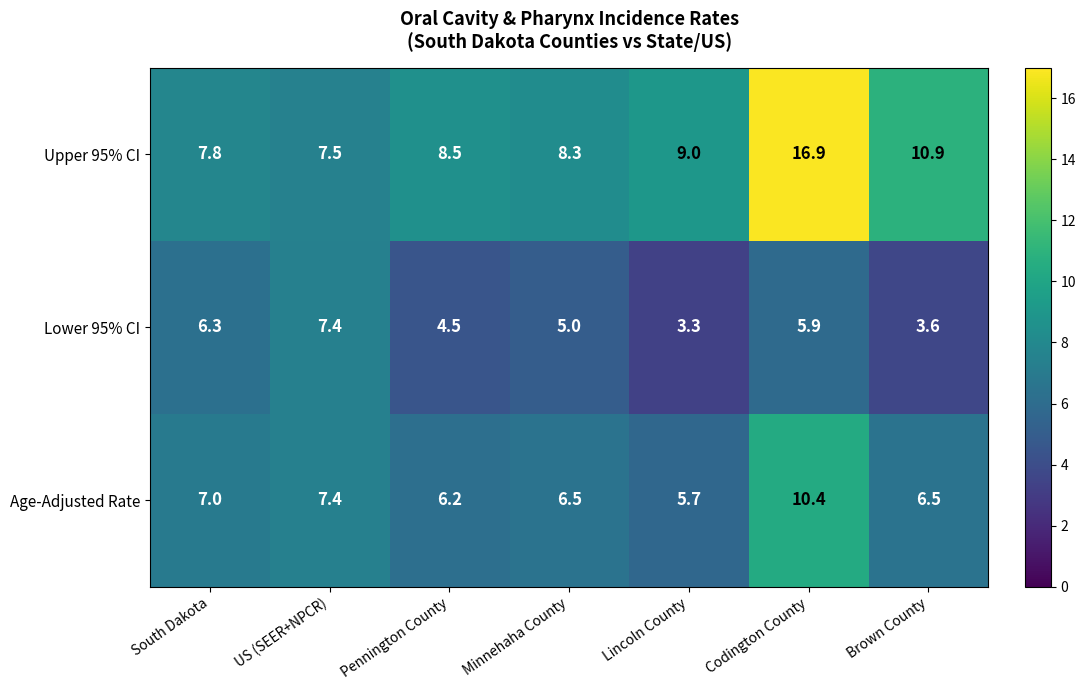

What is the minimum value shown in the chart?

3.3